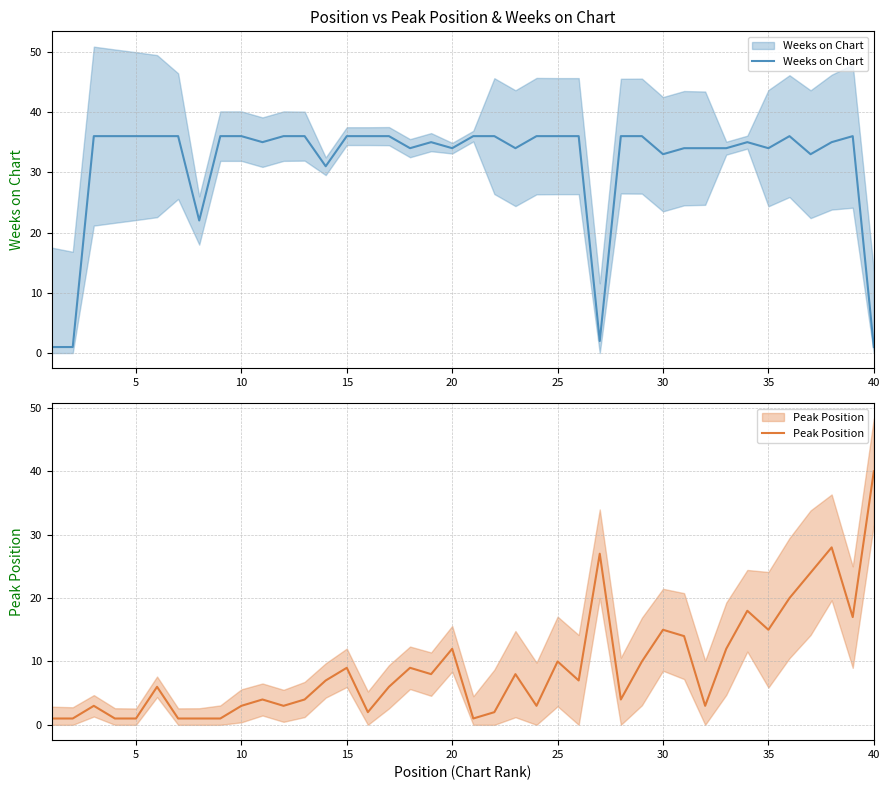

True or false: Weeks on Chart has more than 2 interior local peaks.

True